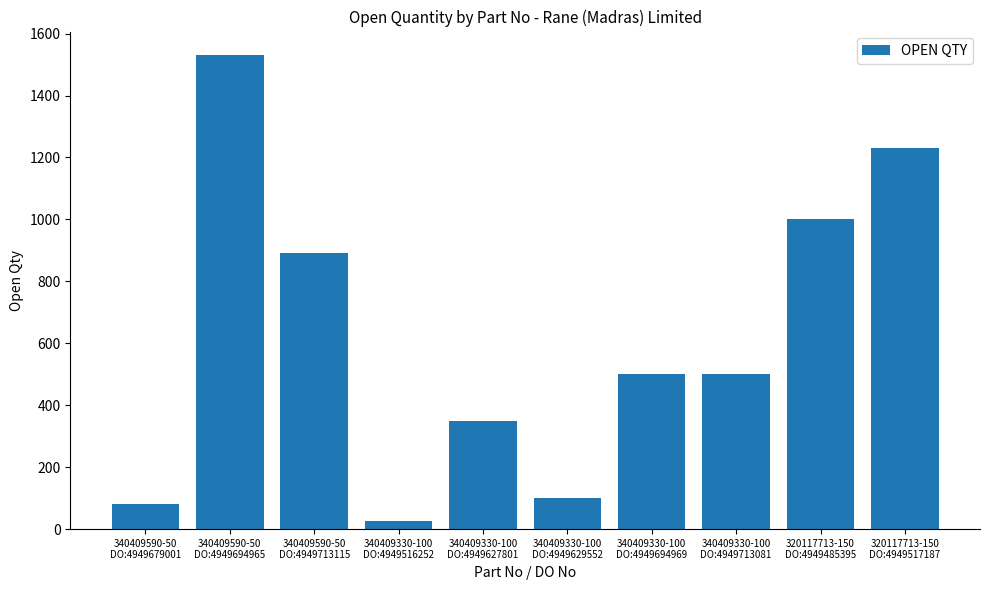

Where is the data nearest to the value 777?

340409590-50
DO:4949713115